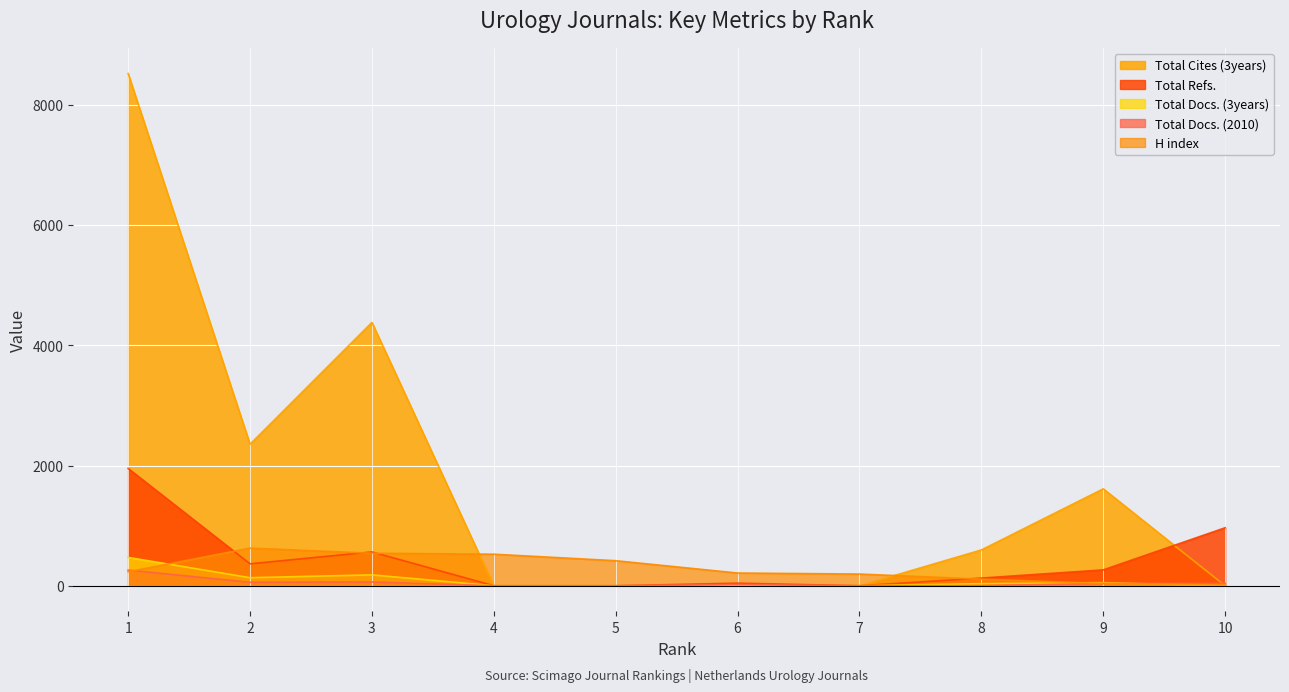

True or false: Total Cites (3years) and Total Docs. (3years) cross at least once.

False